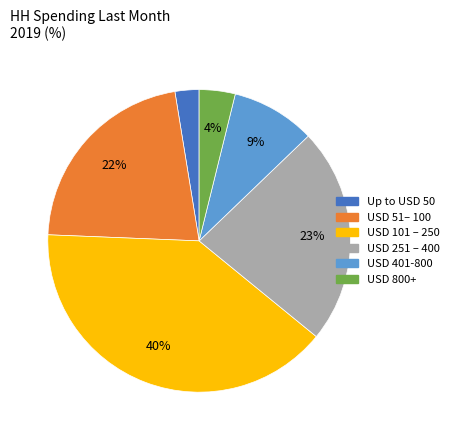

Which has a higher value, USD 401-800 or USD 51– 100?

USD 51– 100